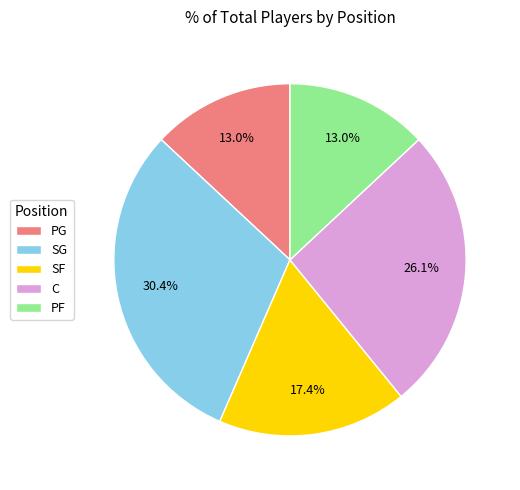

What percentage is NOT represented by PF?

87.0%